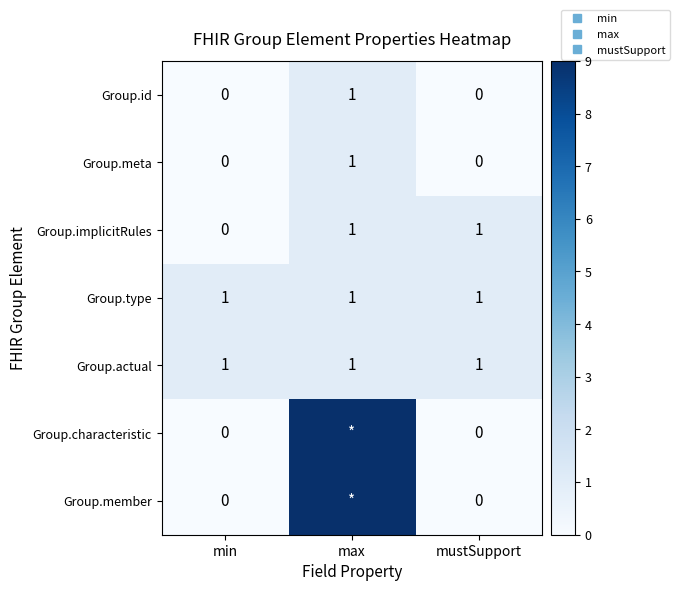

Is it true that Group.implicitRules equals 2 at max?

False